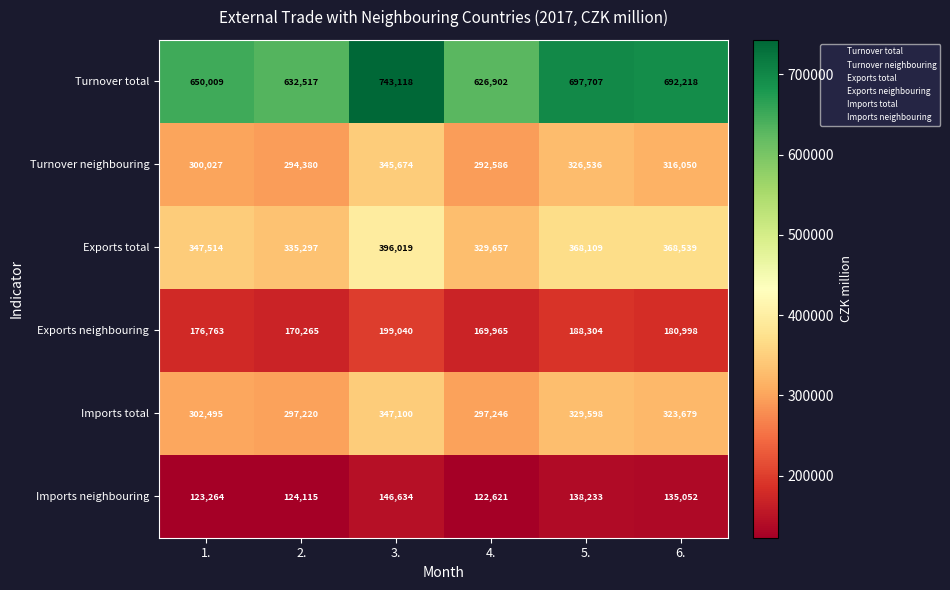

Which series has the widest spread of values?

Turnover total